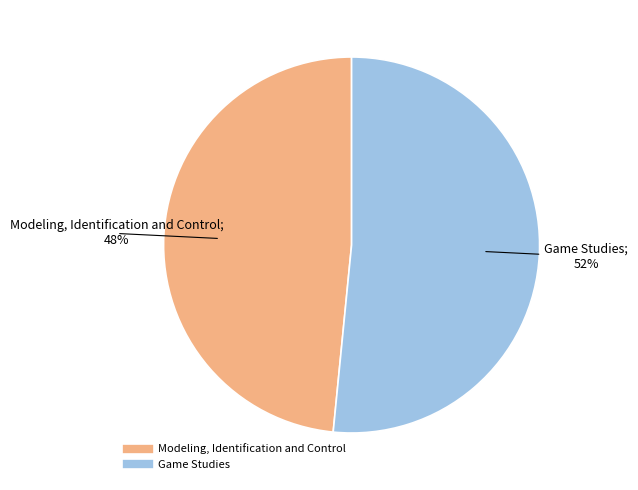

Which category has the smallest portion of the pie?

Modeling, Identification and Control